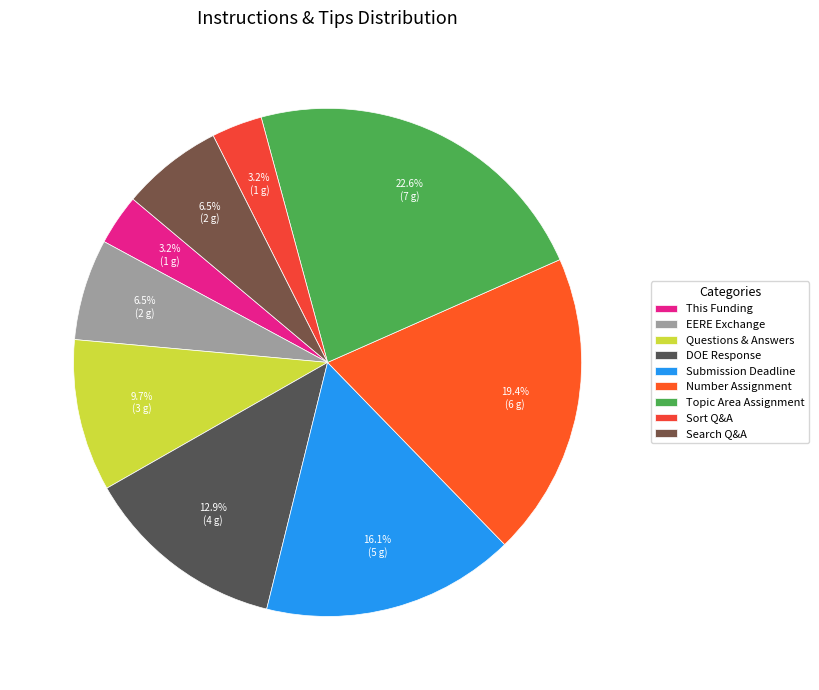

Is there any slice that represents more than half of the pie?

No